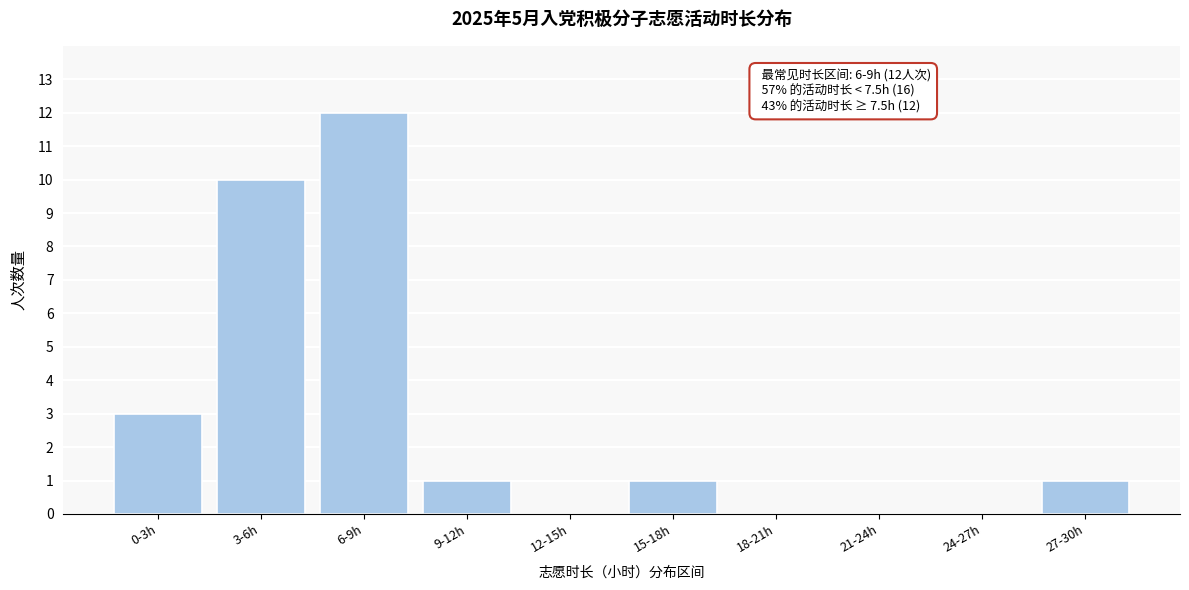

Reading right to left, what are all the values shown in this chart?

27-30h=1	24-27h=0	21-24h=0	18-21h=0	15-18h=1	12-15h=0	9-12h=1	6-9h=12	3-6h=10	0-3h=3